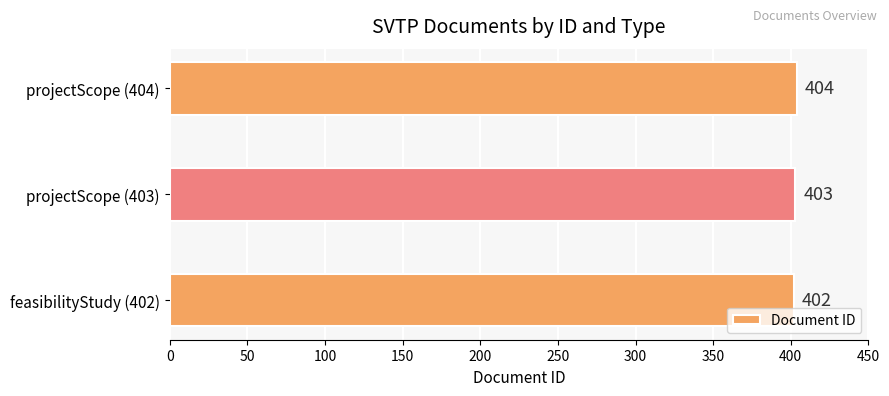

Rank the categories by value from highest to lowest.

projectScope (404), projectScope (403), feasibilityStudy (402)